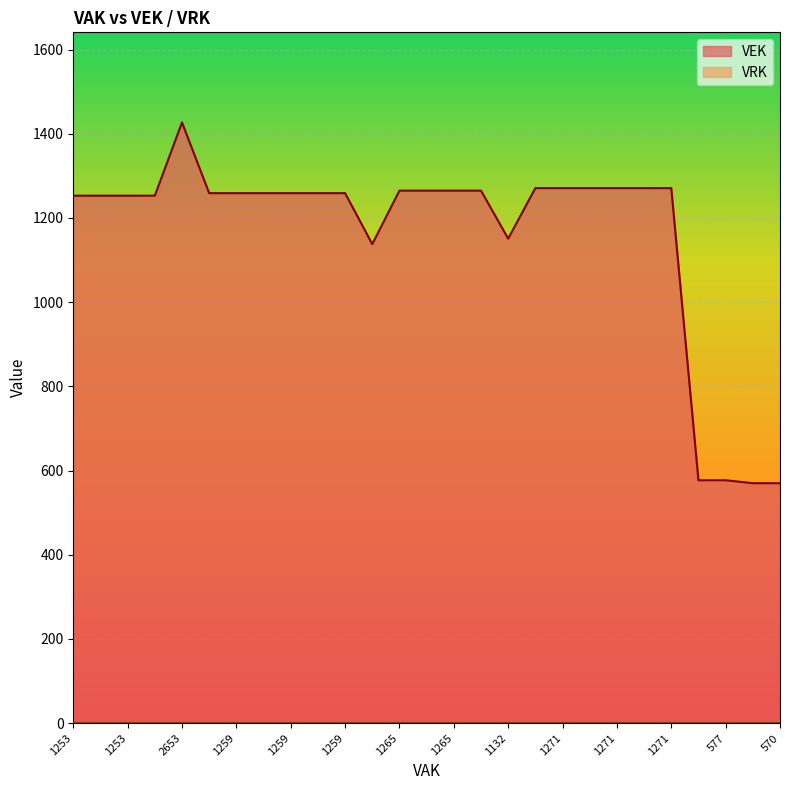

At which category does the data reach its first local peak?

2653